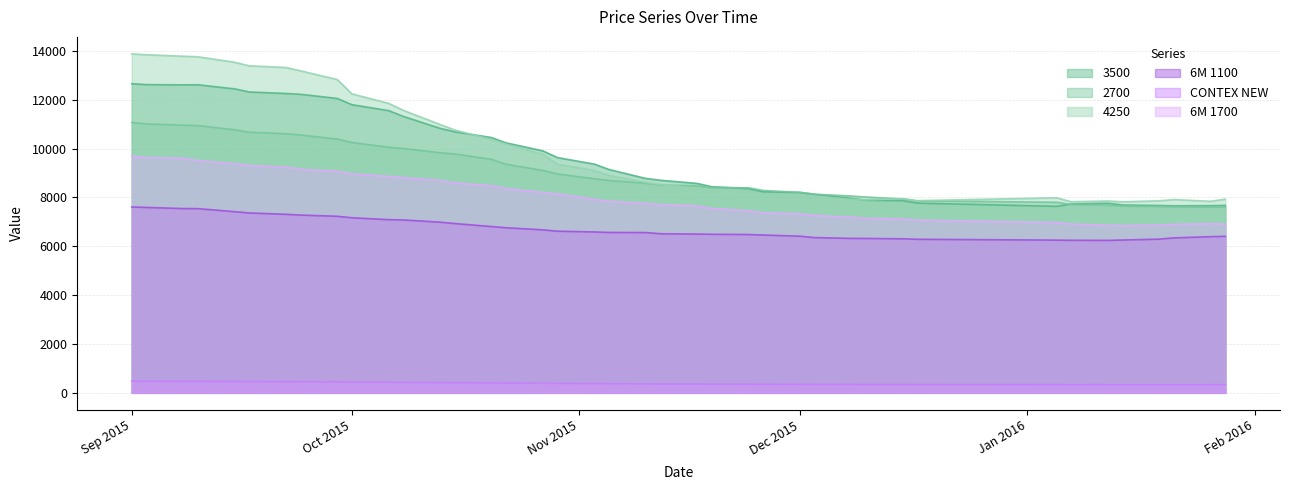

True or false: 4250 and 6M 1700 intersect in this chart.

False